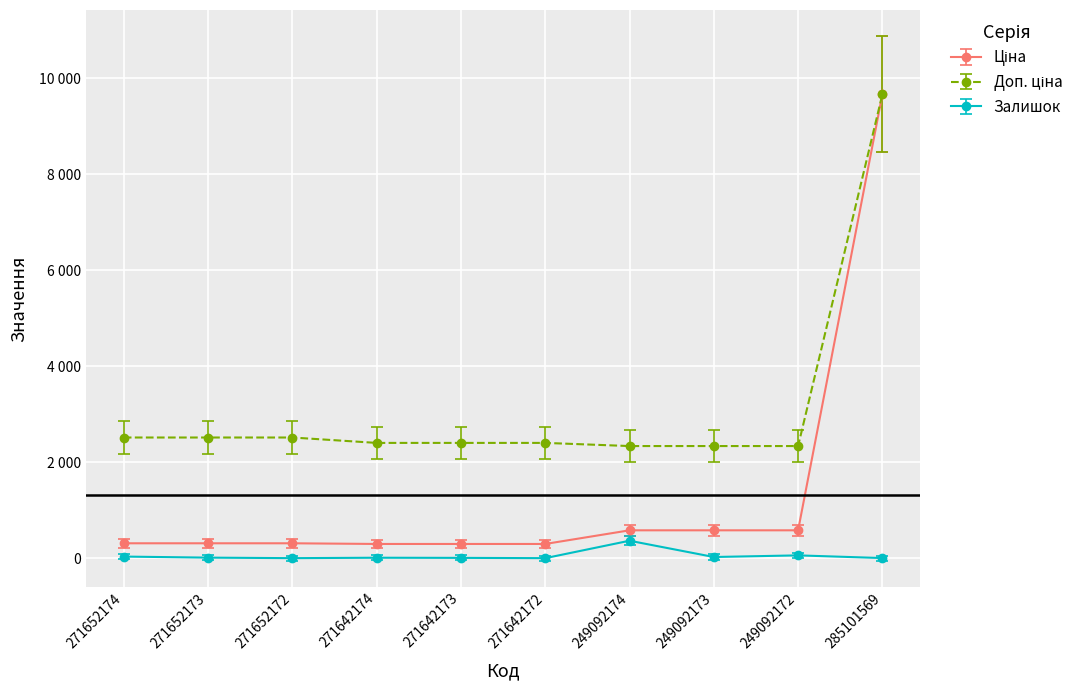

Does the chart have visible grid lines?

Yes